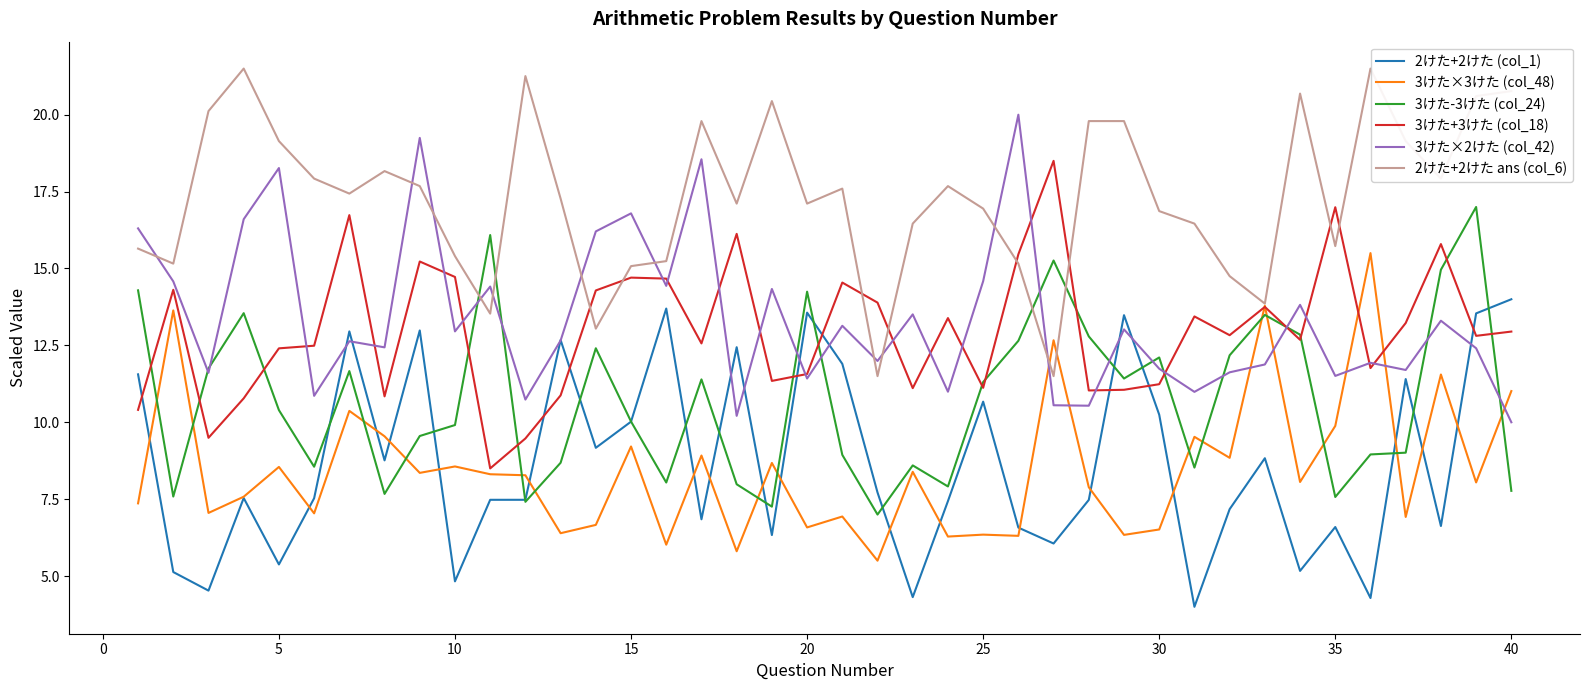

What is the maximum value shown in the chart?

21.5